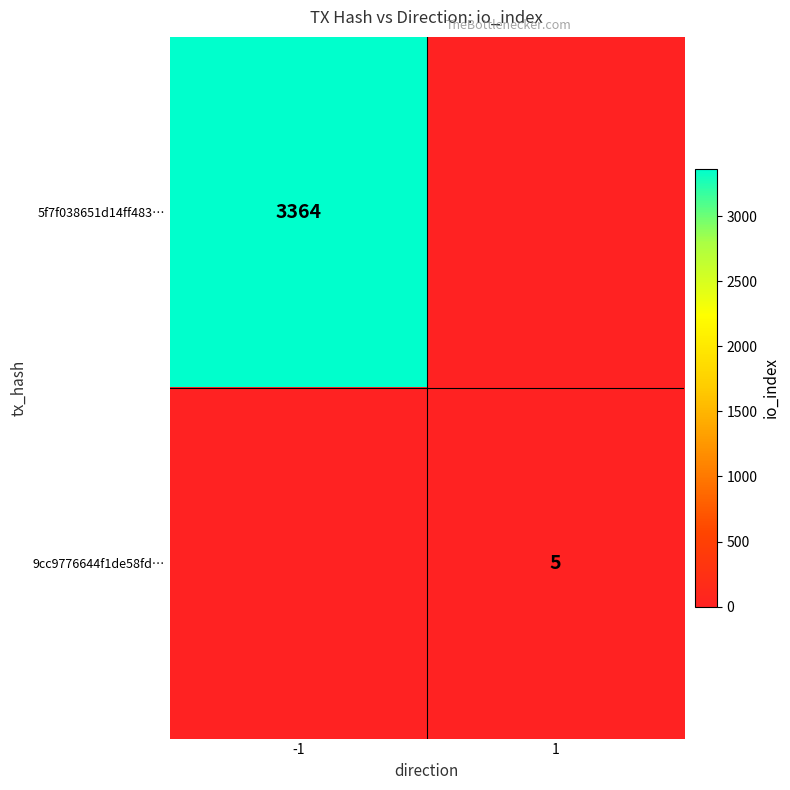

Is the value of 5f7f038651d14ff483… at -1 greater than the value of 9cc9776644f1de58fd… at 1?

Yes